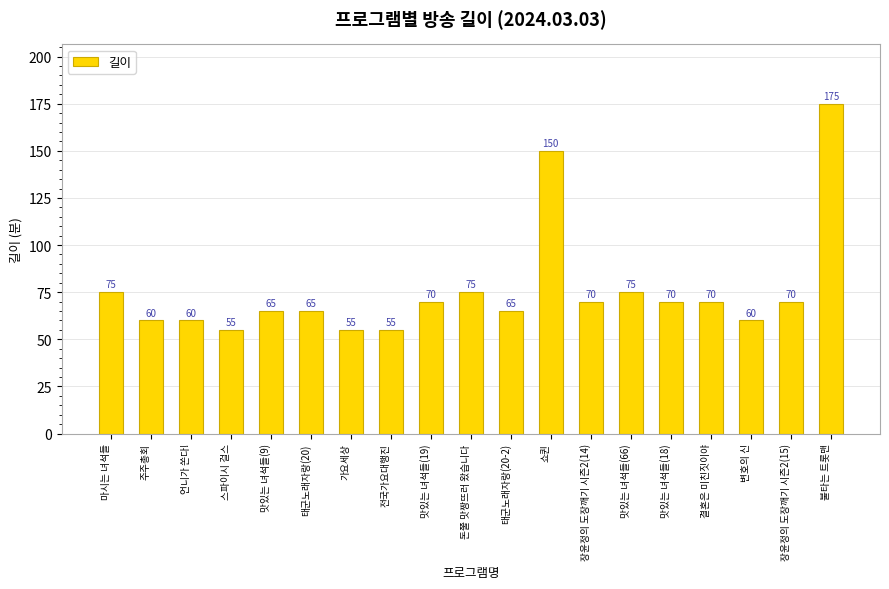

What is the minimum value shown in the chart?

55